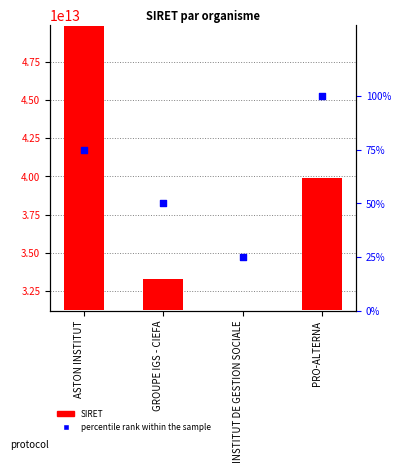

Which series has the largest total across all categories?

SIRET